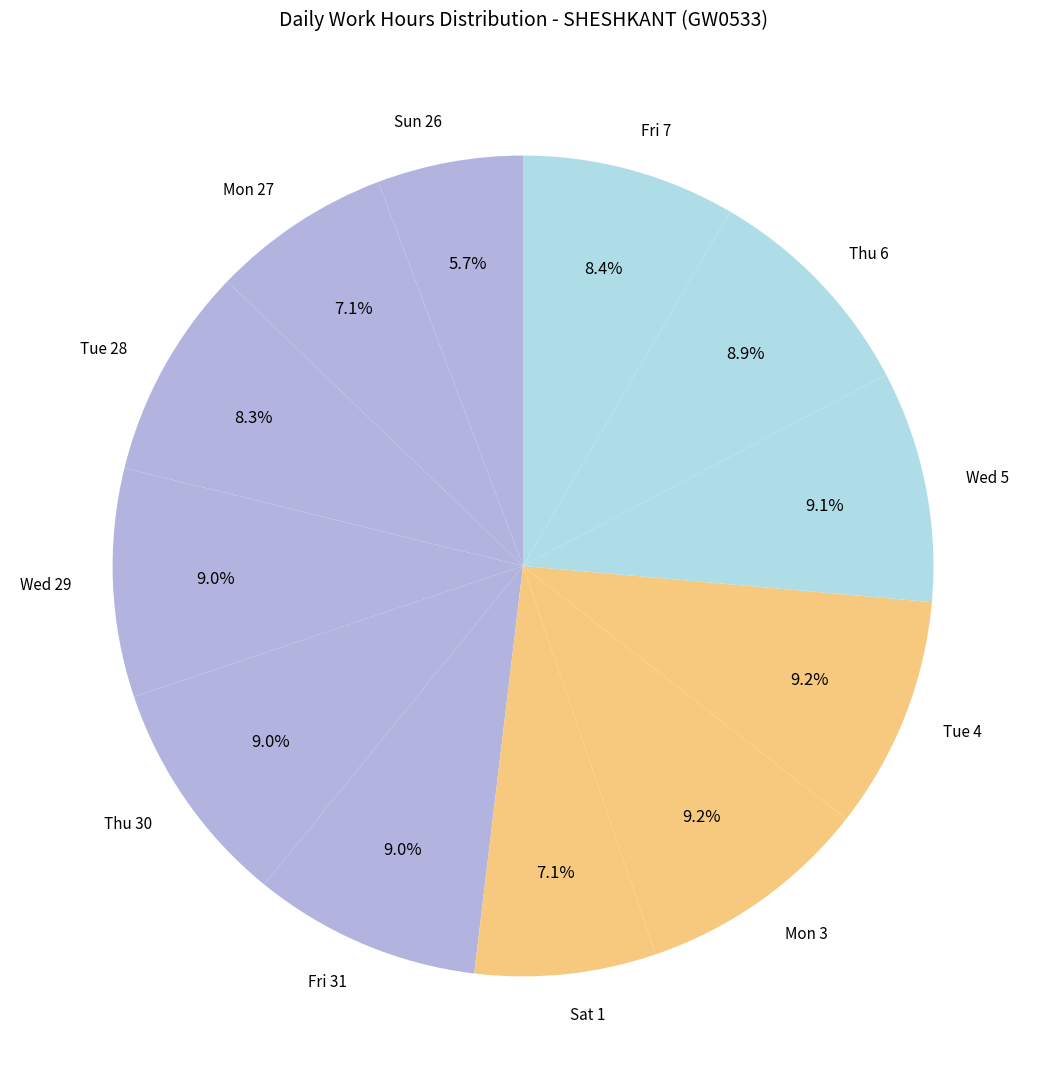

Is there a majority slice in this chart?

No